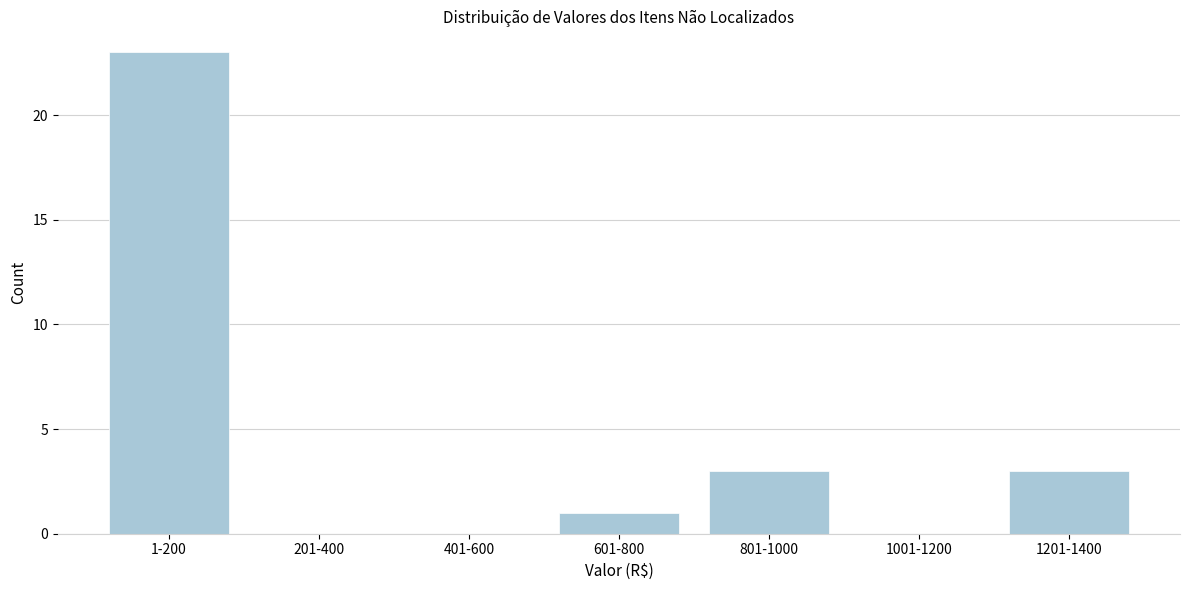

Reading left to right, list all the values displayed in this chart.

1-200=23	201-400=0	401-600=0	601-800=1	801-1000=3	1001-1200=0	1201-1400=3